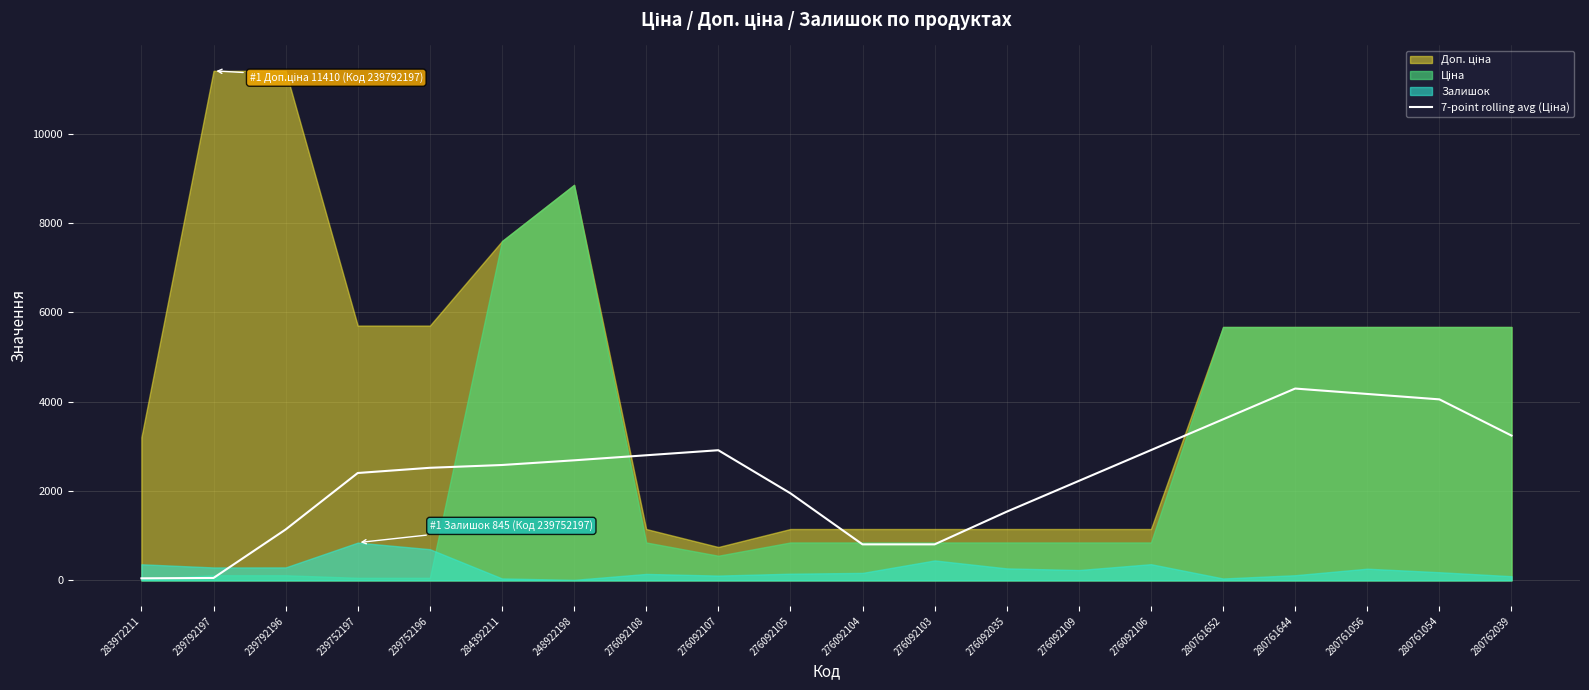

Read the value at 276092107.

2914.1